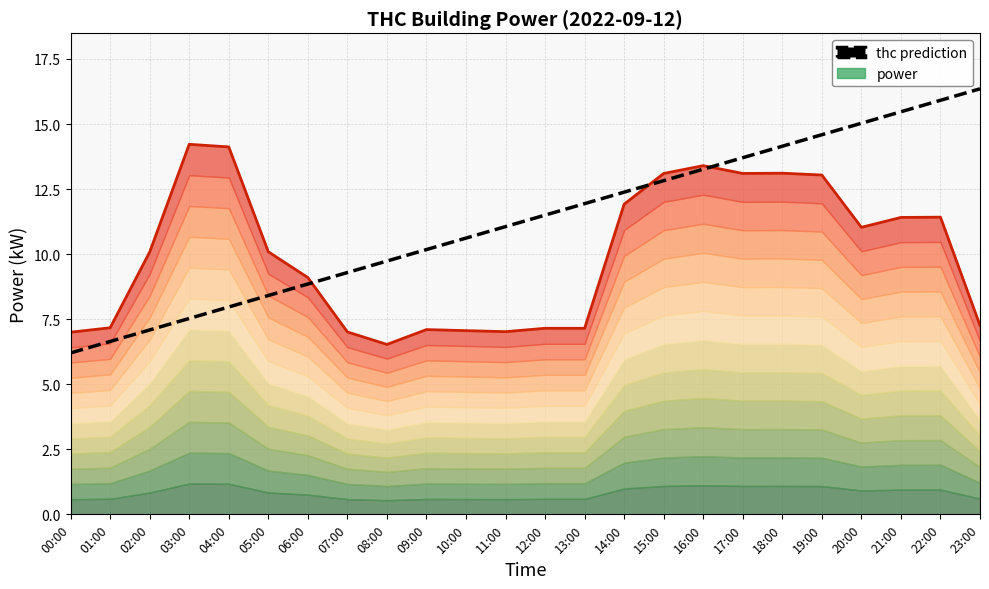

Where do power and thc prediction first cross each other?

06:00 and 07:00